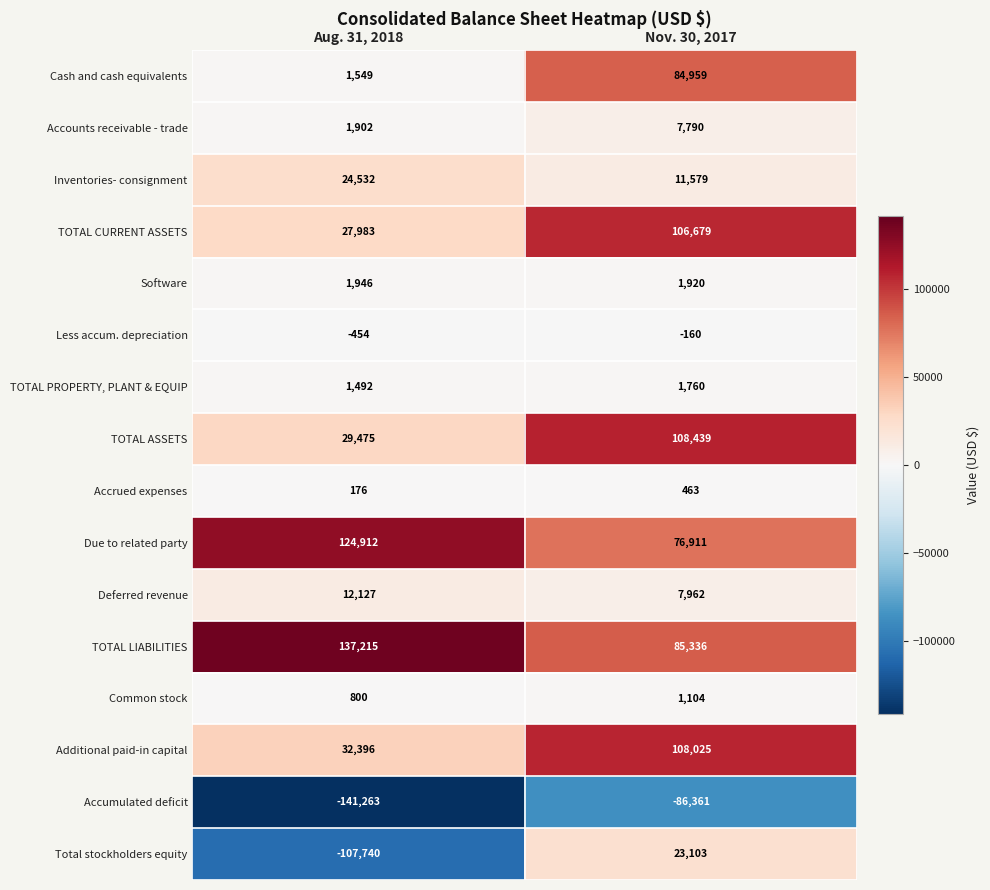

What is the difference between the Cash and cash equivalents values at Aug. 31, 2018 and Nov. 30, 2017?

83410